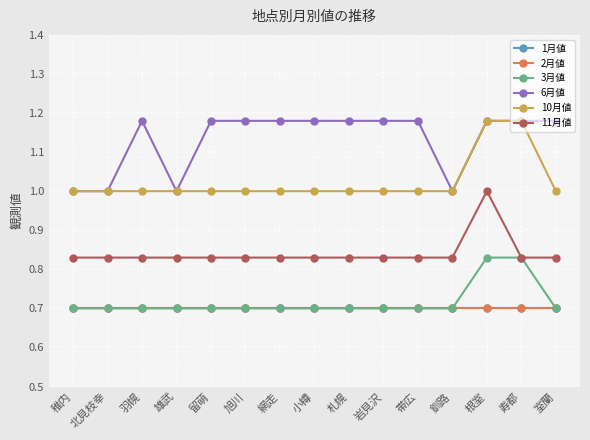

Reading left to right, what are all the values shown in this chart?

1月値: 0.7	0.7	0.7	0.7	0.7	0.7	0.7	0.7	0.7	0.7	0.7	0.7	0.7	0.7	0.7
2月値: 0.7	0.7	0.7	0.7	0.7	0.7	0.7	0.7	0.7	0.7	0.7	0.7	0.7	0.7	0.7
3月値: 0.7	0.7	0.7	0.7	0.7	0.7	0.7	0.7	0.7	0.7	0.7	0.7	0.8	0.8	0.7
6月値: 1.0	1.0	1.2	1.0	1.2	1.2	1.2	1.2	1.2	1.2	1.2	1.0	1.2	1.2	1.2
10月値: 1.0	1.0	1.0	1.0	1.0	1.0	1.0	1.0	1.0	1.0	1.0	1.0	1.2	1.2	1.0
11月値: 0.8	0.8	0.8	0.8	0.8	0.8	0.8	0.8	0.8	0.8	0.8	0.8	1.0	0.8	0.8